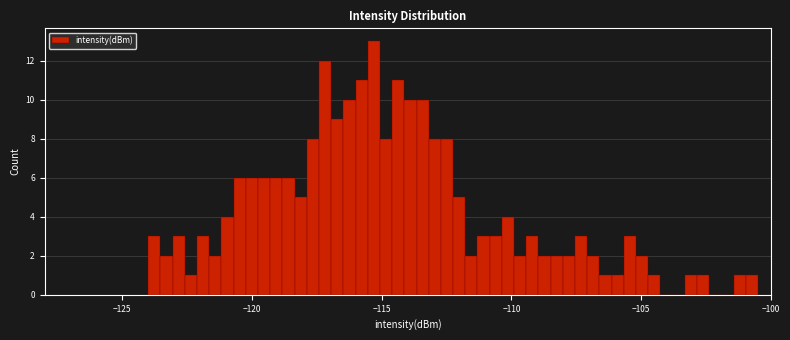

Read against the x-axis, roughly where is the centre of the tallest bar?

-115.5